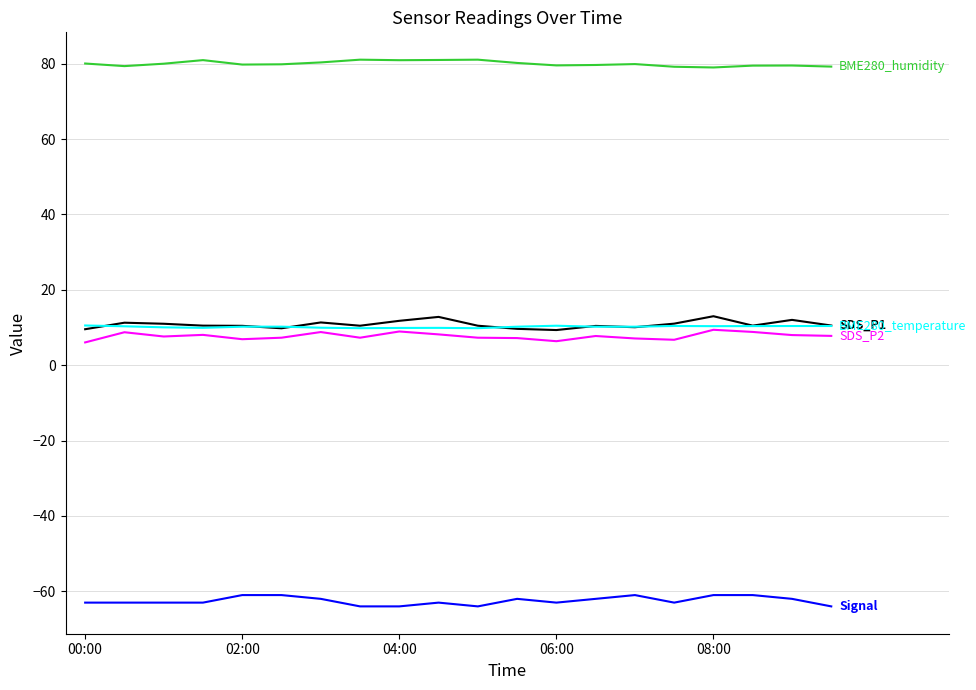

What is the greatest value displayed?

81.1